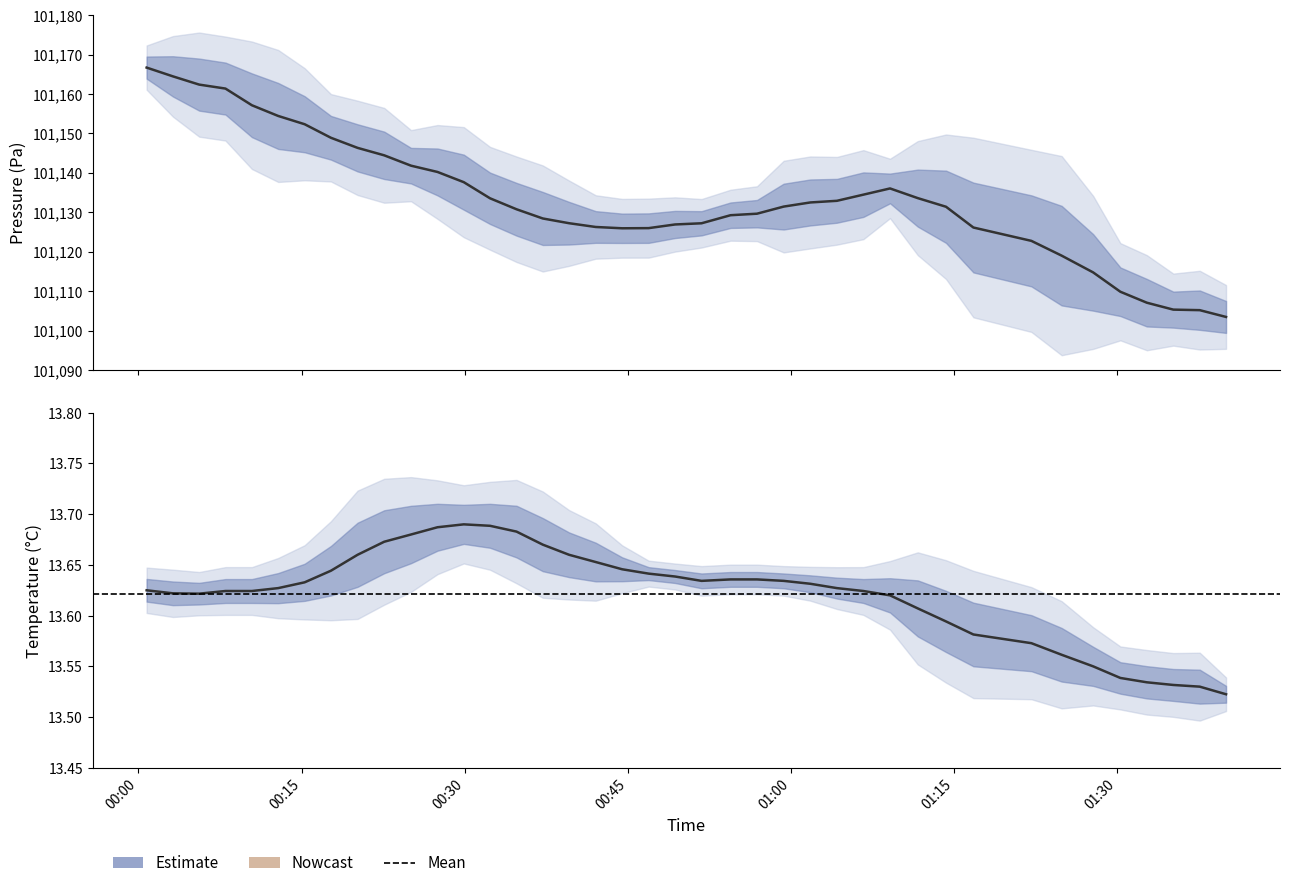

What is the sum of all temperature values?

544.9